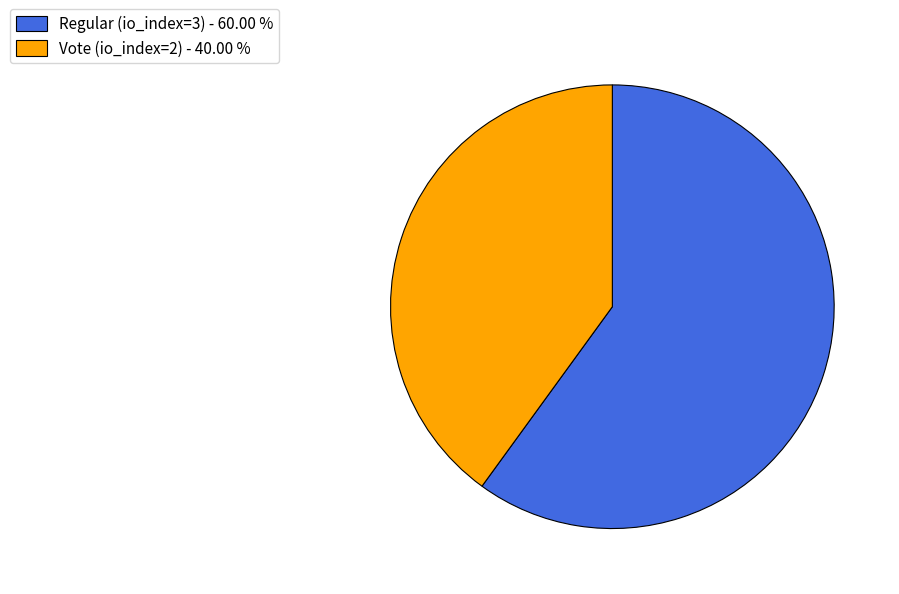

Which has a higher value, Vote (io_index=2) - 40.00 % or Regular (io_index=3) - 60.00 %?

Regular (io_index=3) - 60.00 %